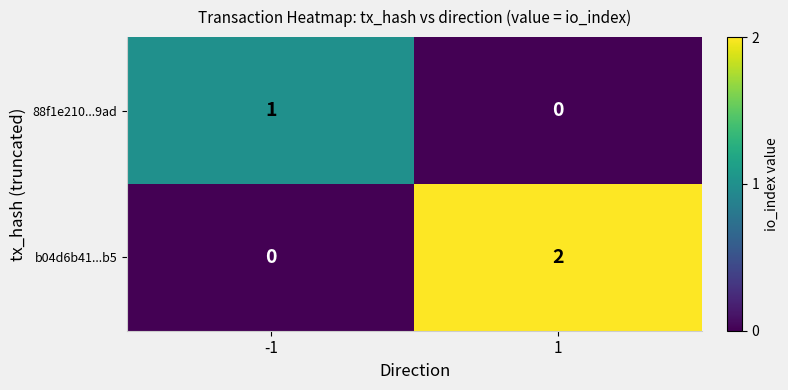

Which series has the largest total across all categories?

b04d6b41...b5